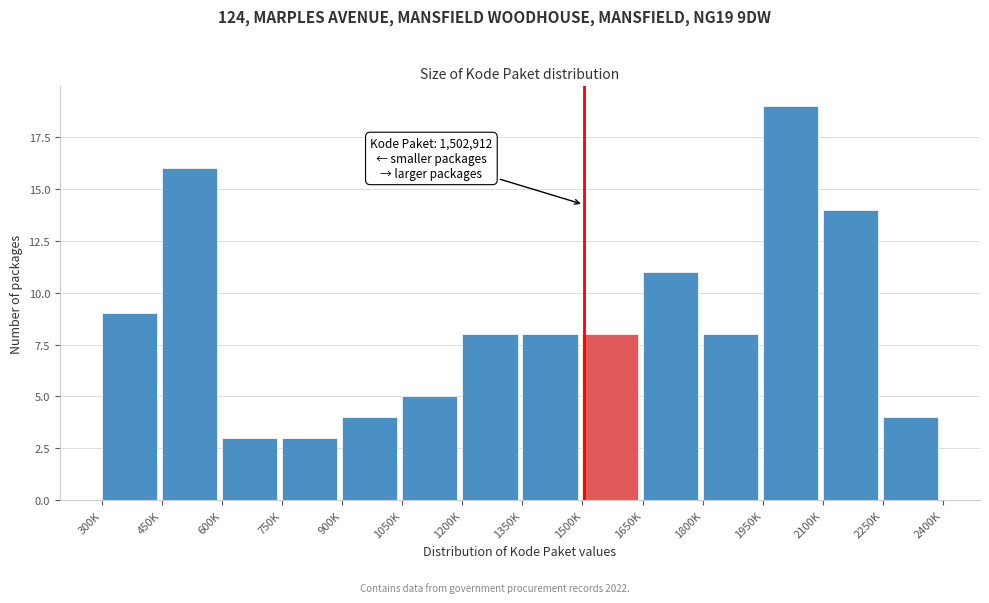

Reading left to right, what are all the values shown in this chart?

9	16	3	3	4	5	8	8	8	11	8	19	14	4